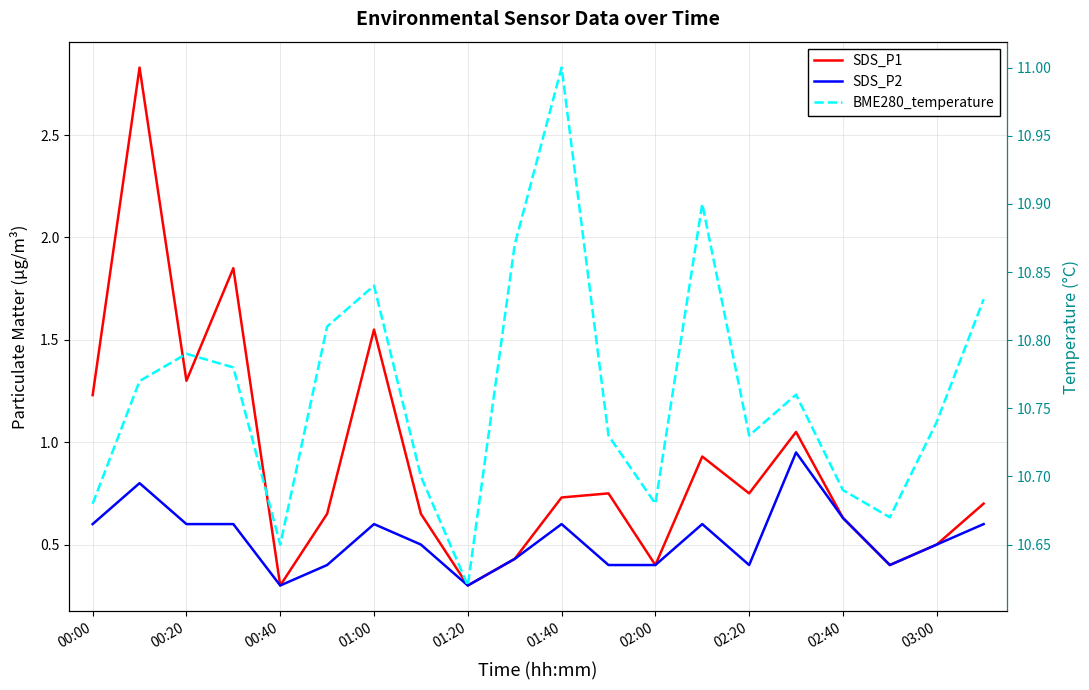

What is the difference between the highest and lowest values at 19?

10.2